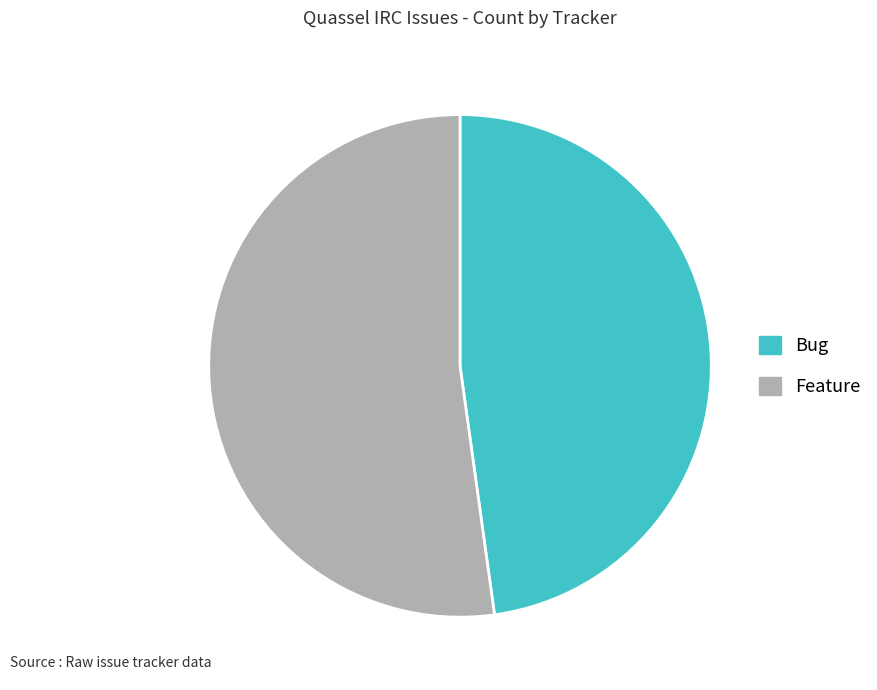

Does Bug account for over 50% of the chart?

No